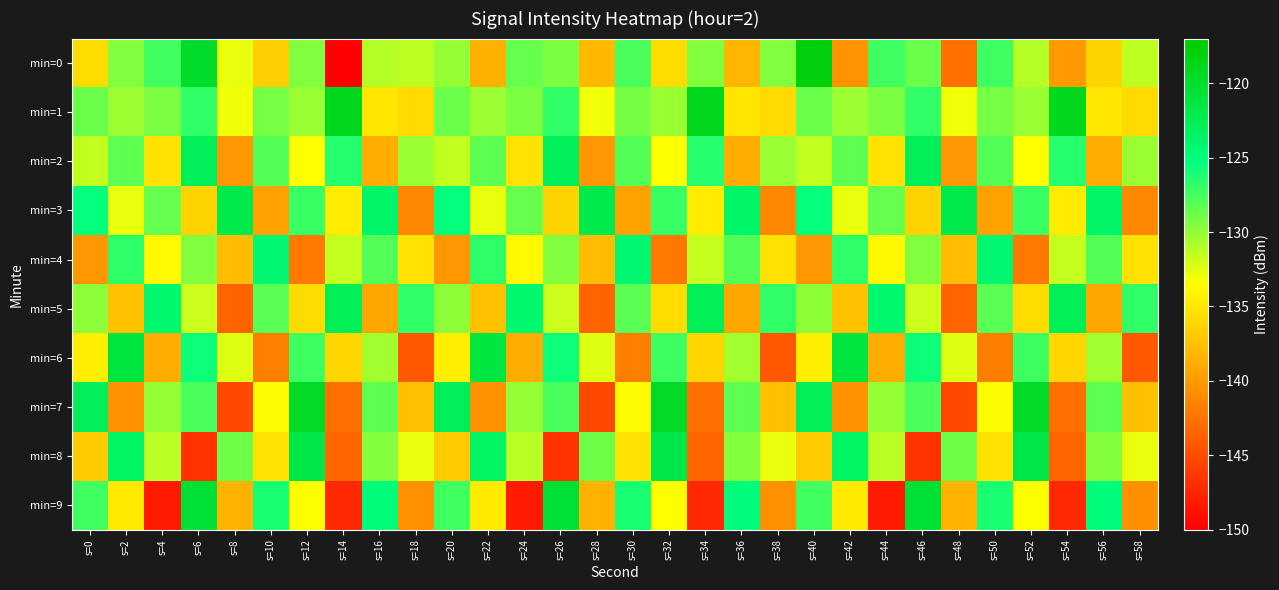

At s=42, list the series in order from smallest to largest.

min=7, min=0, min=5, min=9, min=3, min=1, min=2, min=4, min=8, min=6